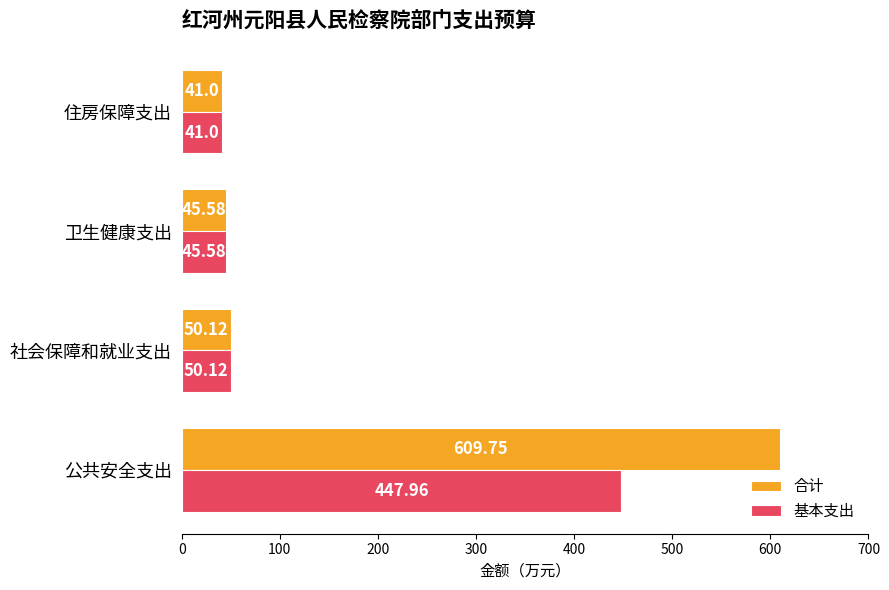

Count the number of data series in this chart.

2